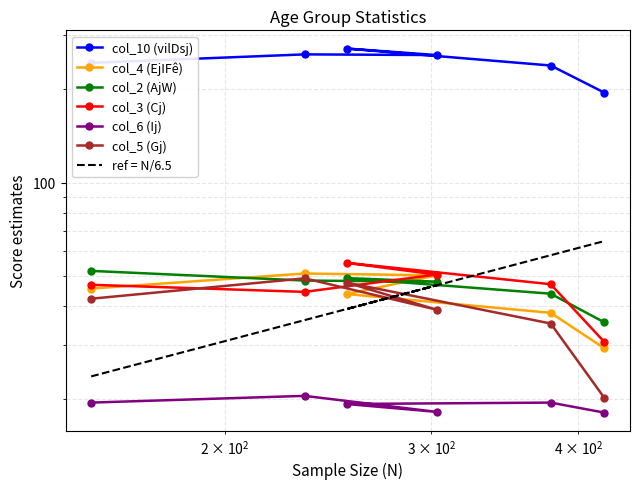

The value of col_6 (Ij) at 421 is 18.1. True or false?

True